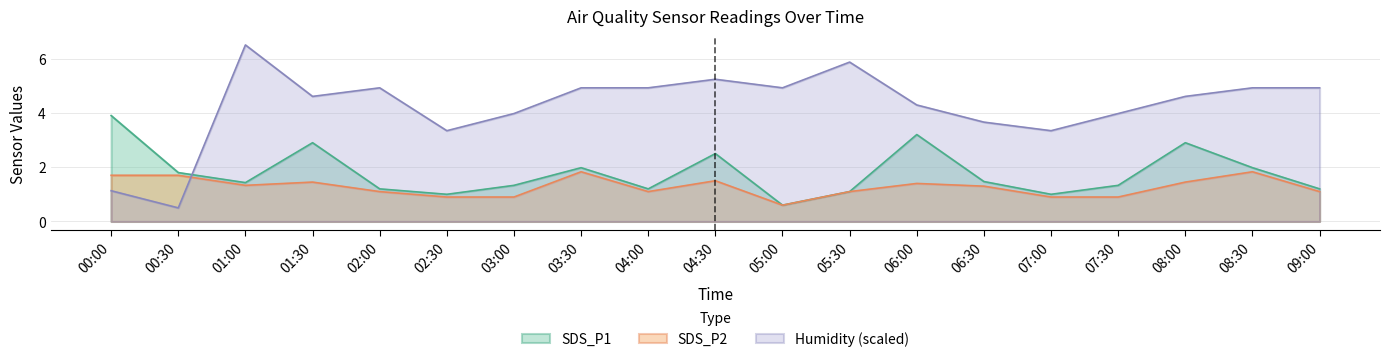

Is it true that Humidity (scaled) equals 0.1 at 00:30?

False